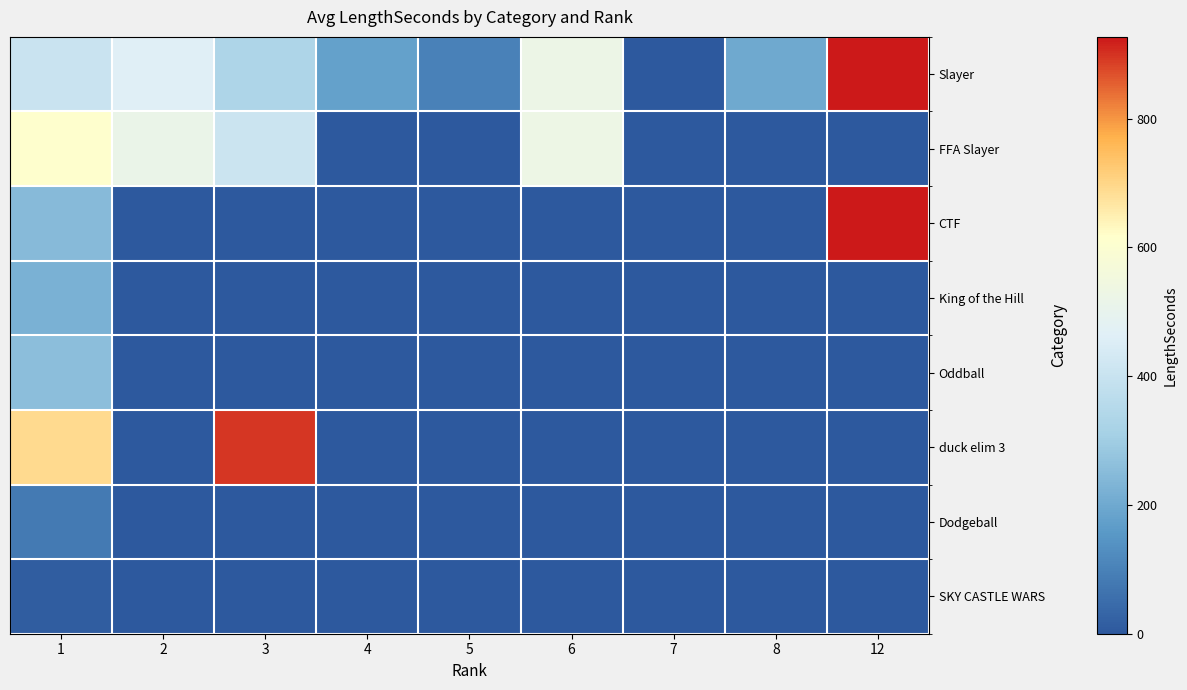

How many series are shown in this chart?

8